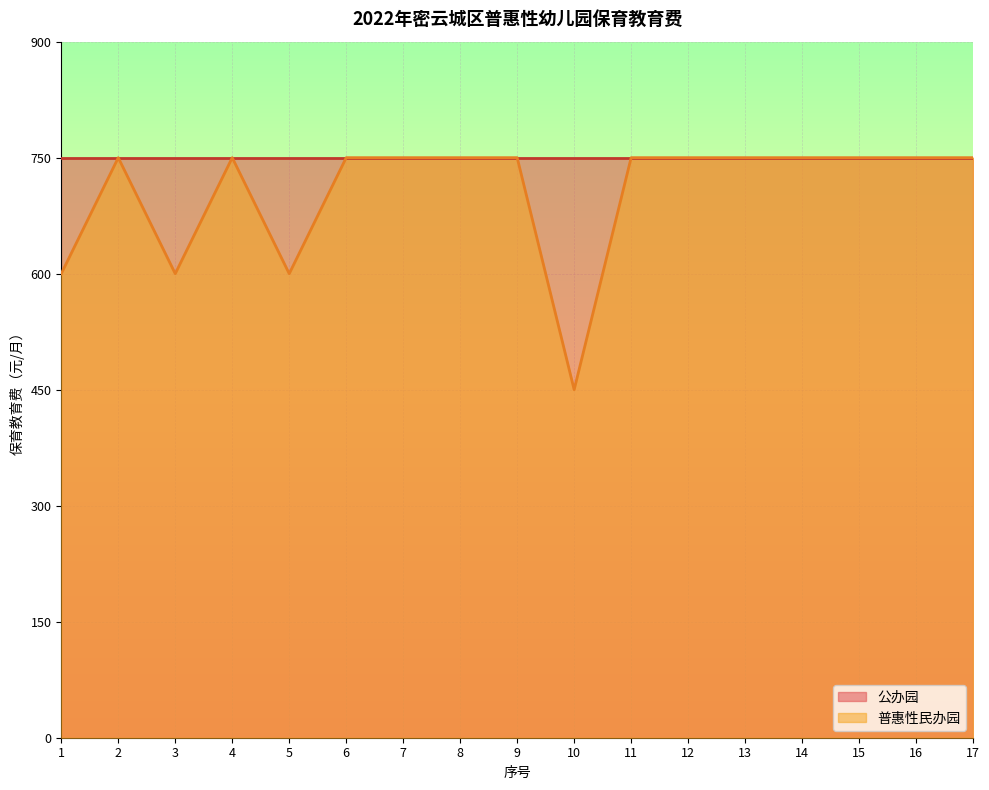

What is the minimum value shown in the chart?

450